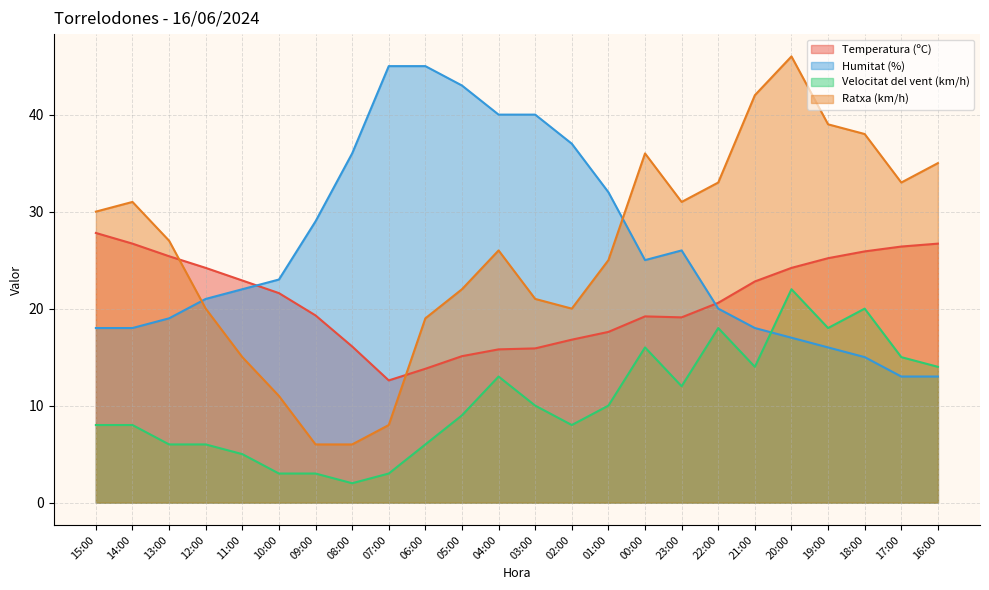

What is the maximum value for Temperatura (ºC)?

27.8